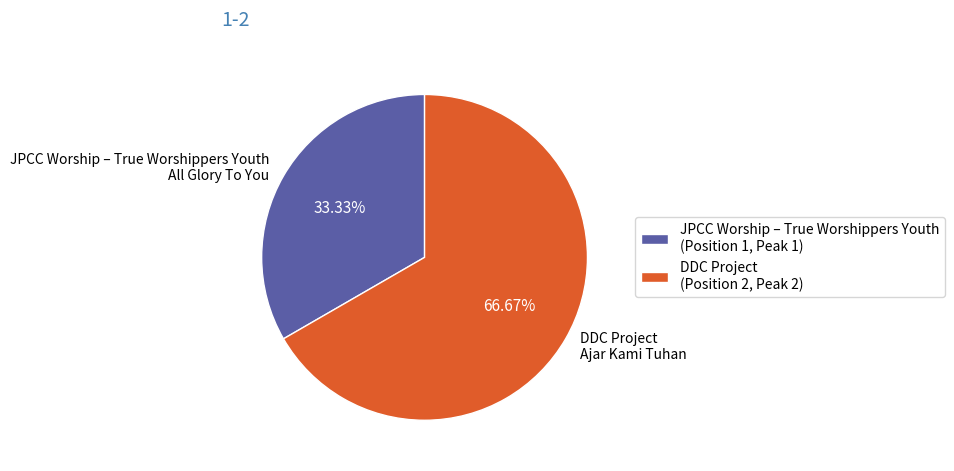

Does any single category account for the majority?

Yes